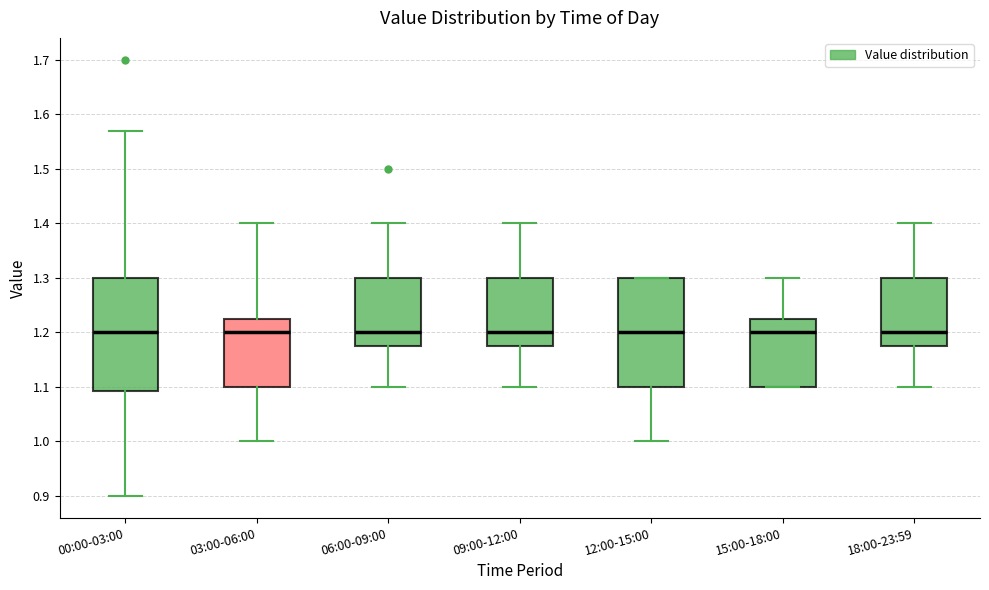

Reading left to right, transcribe this box plot: for each box, give where its median line is, the range the box spans, and where its two whiskers end, as read against the y-axis. The values are not printed on the chart, so give them approximately, as read against the axis.

00:00-03:00: median 1.20, box 1.09 to 1.30, whiskers 0.90 to 1.57
03:00-06:00: median 1.20, box 1.10 to 1.23, whiskers 1.00 to 1.40
06:00-09:00: median 1.20, box 1.18 to 1.30, whiskers 1.10 to 1.40
09:00-12:00: median 1.20, box 1.18 to 1.30, whiskers 1.10 to 1.40
12:00-15:00: median 1.20, box 1.10 to 1.30, whiskers 1.00 to 1.30
15:00-18:00: median 1.20, box 1.10 to 1.23, whiskers 1.10 to 1.30
18:00-23:59: median 1.20, box 1.18 to 1.30, whiskers 1.10 to 1.40